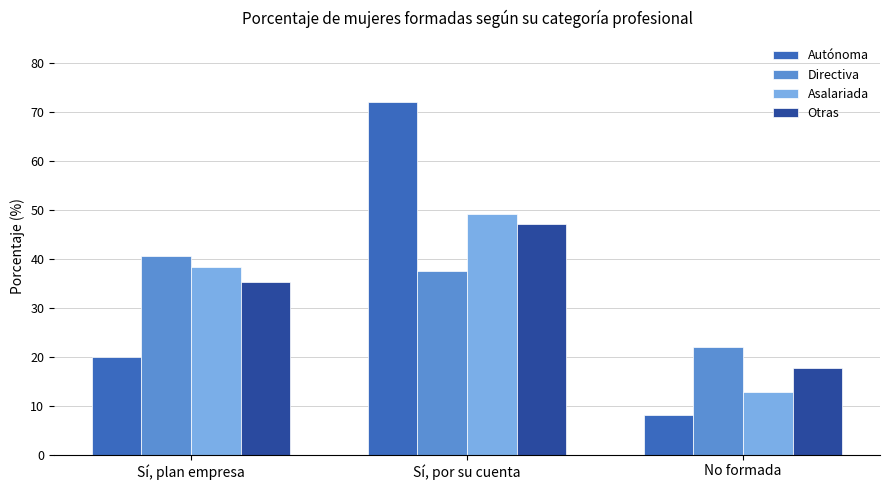

What is the lowest value of the Autónoma series?

8.0